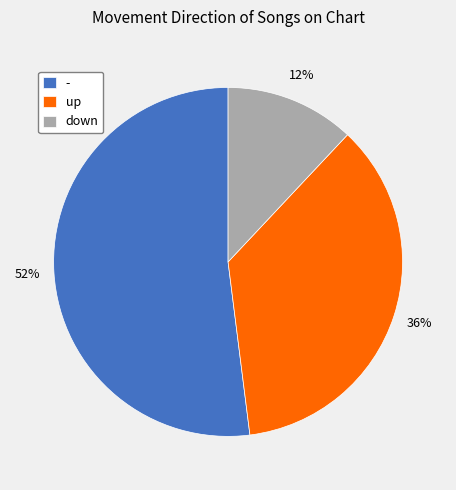

Which slice is the smallest?

down